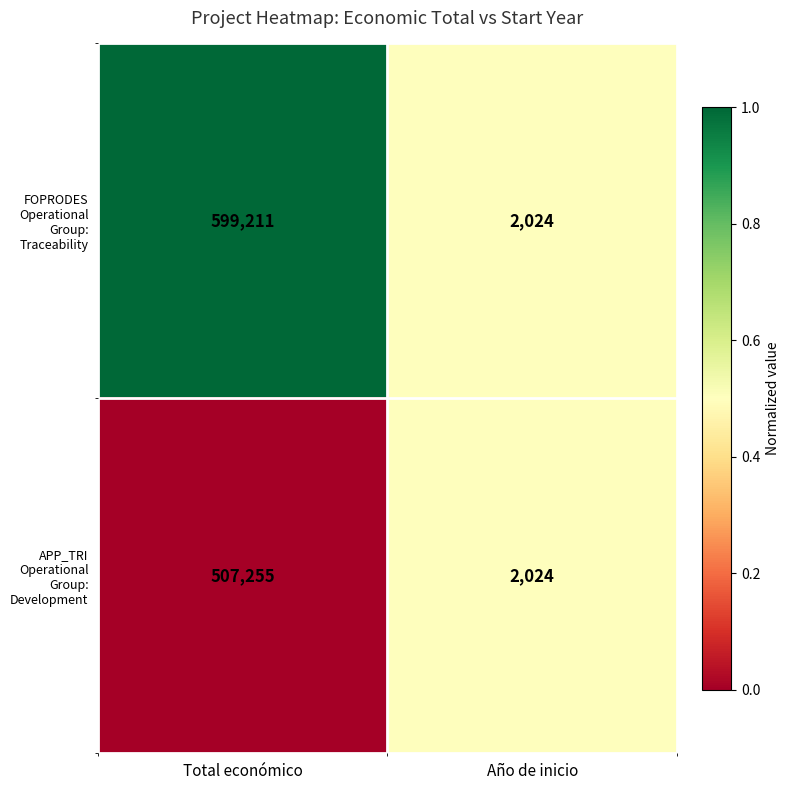

Reading right to left, list all the values displayed in this chart.

FOPRODES Operational Group: Traceability: Año de inicio=2024	Total económico=599211
APP_TRI Operational Group: Development: Año de inicio=2024	Total económico=507255